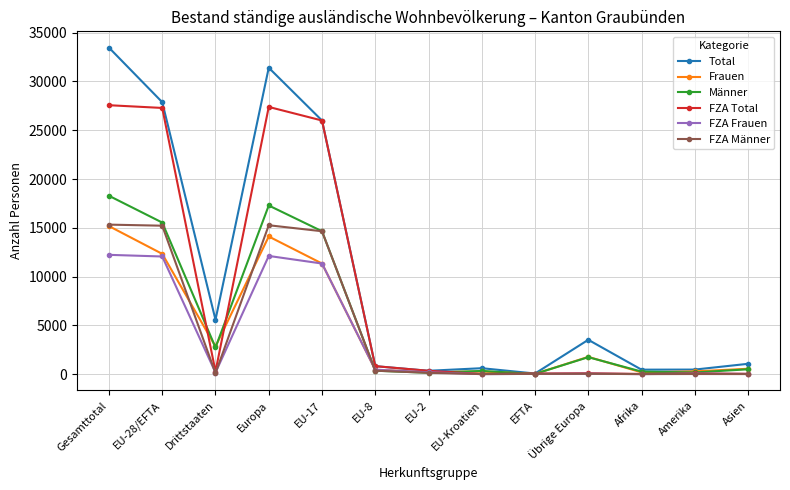

Which series changed the most between Europa and Amerika?

Total